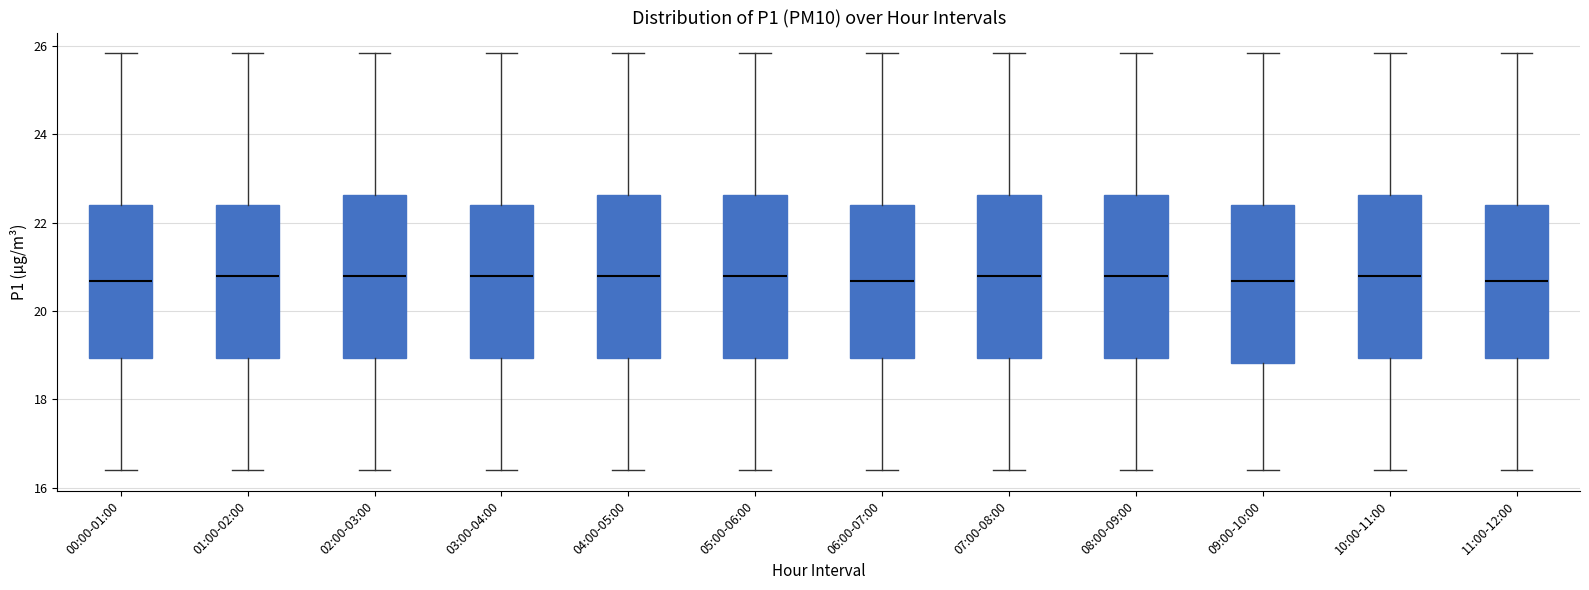

Reading left to right, read every box against the y-axis: the position of its median line, the range the box covers, and the ends of its whiskers. The values are not printed on the chart, so give them approximately, as read against the axis.

00:00-01:00: median 20.6, box 19.0 to 22.4, whiskers 16.4 to 25.8
01:00-02:00: median 20.8, box 19.0 to 22.4, whiskers 16.4 to 25.8
02:00-03:00: median 20.8, box 19.0 to 22.6, whiskers 16.4 to 25.8
03:00-04:00: median 20.8, box 19.0 to 22.4, whiskers 16.4 to 25.8
04:00-05:00: median 20.8, box 19.0 to 22.6, whiskers 16.4 to 25.8
05:00-06:00: median 20.8, box 19.0 to 22.6, whiskers 16.4 to 25.8
06:00-07:00: median 20.6, box 19.0 to 22.4, whiskers 16.4 to 25.8
07:00-08:00: median 20.8, box 19.0 to 22.6, whiskers 16.4 to 25.8
08:00-09:00: median 20.8, box 19.0 to 22.6, whiskers 16.4 to 25.8
09:00-10:00: median 20.6, box 18.8 to 22.4, whiskers 16.4 to 25.8
10:00-11:00: median 20.8, box 19.0 to 22.6, whiskers 16.4 to 25.8
11:00-12:00: median 20.6, box 19.0 to 22.4, whiskers 16.4 to 25.8